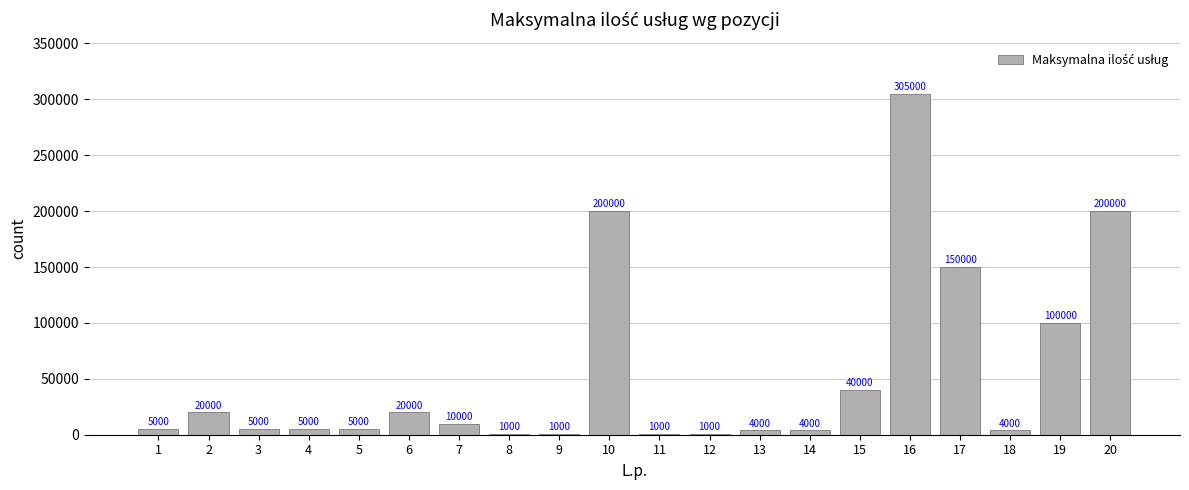

What is the average value?

54050